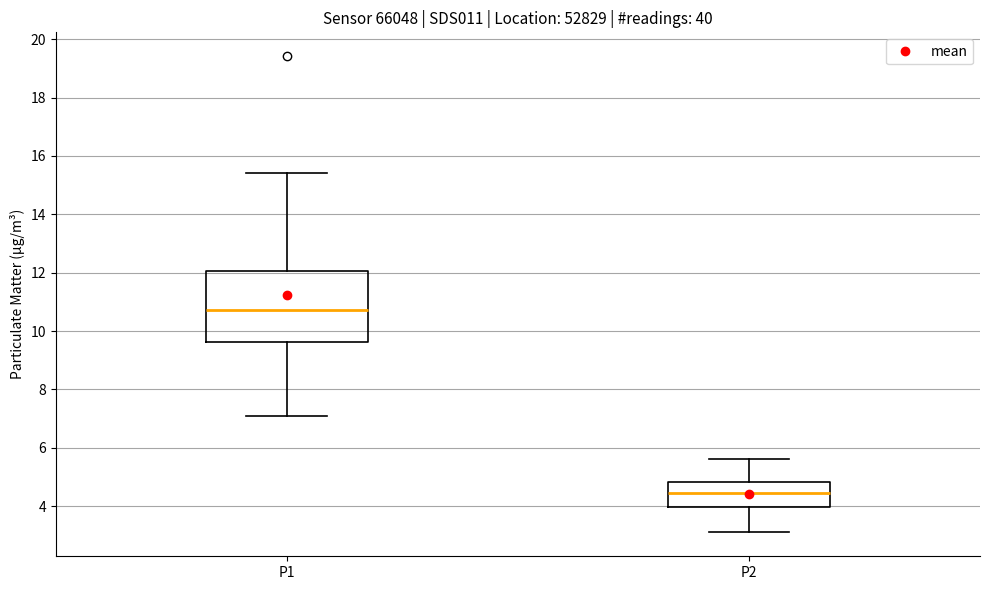

Which box has the highest median line?

P1